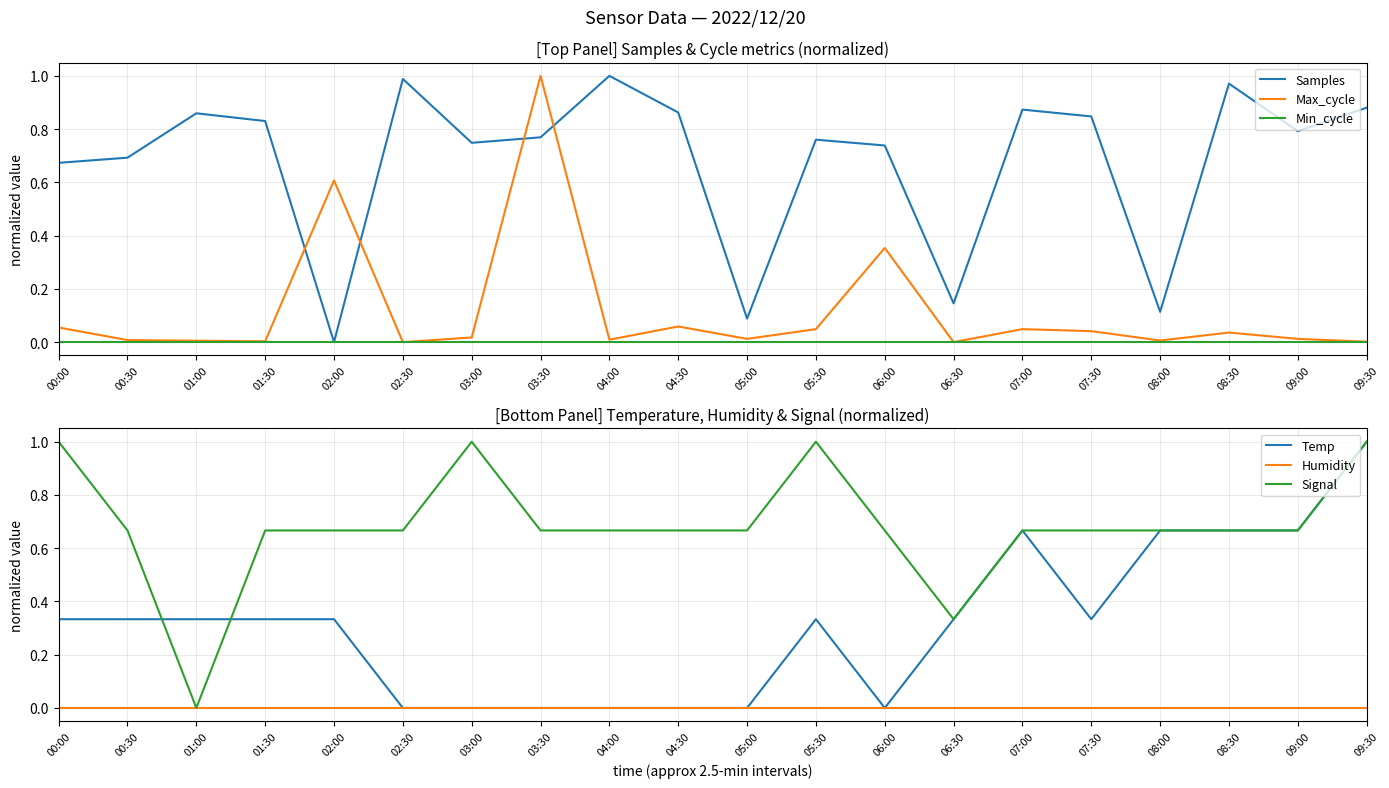

At 05:30, list the series in order from smallest to largest.

Min_cycle, Humidity, Max_cycle, Temp, Samples, Signal